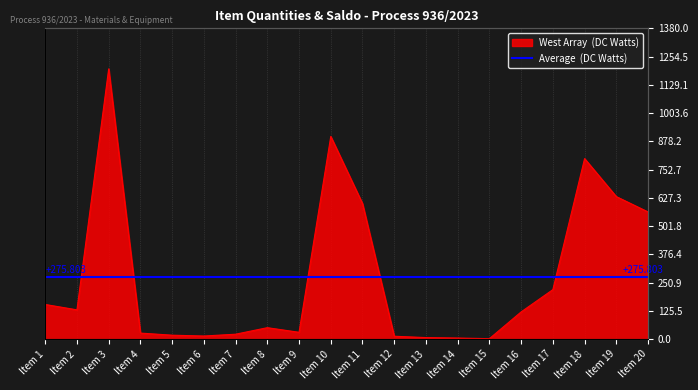

True or false: the data shows 1423.8 at Item 10.

False